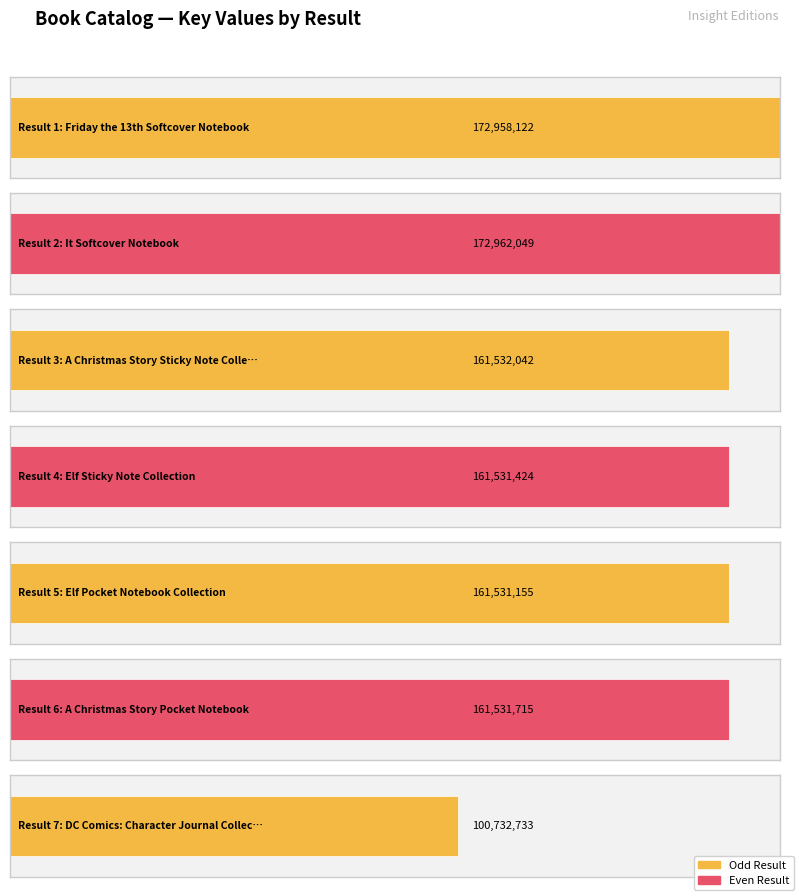

Are the bars grouped side by side (vs. stacked)?

No